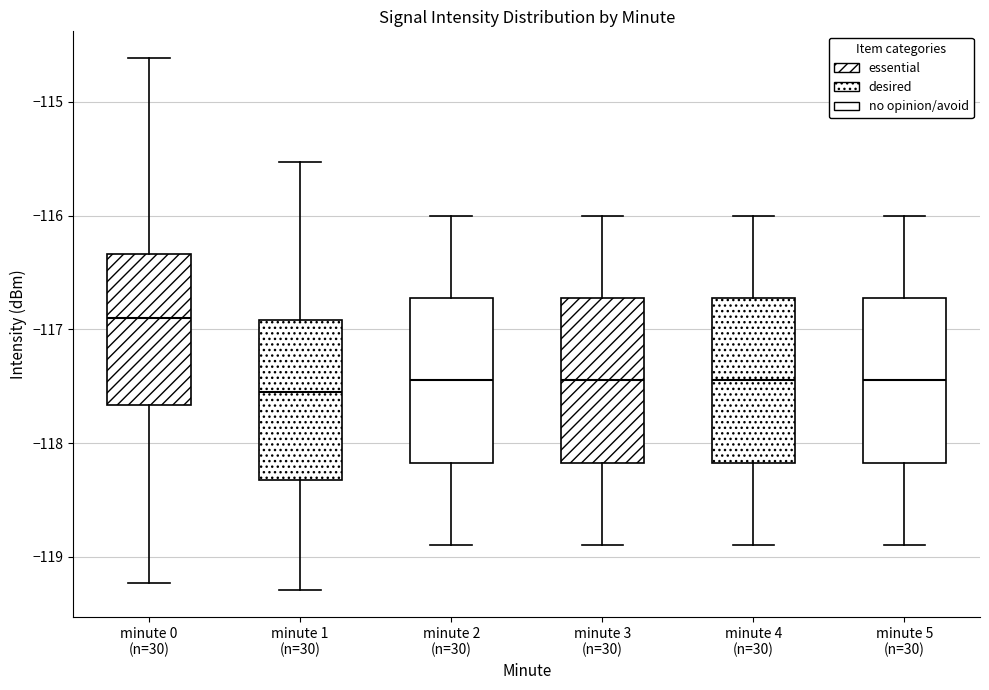

Reading left to right, read every box against the y-axis: the position of its median line, the range the box covers, and the ends of its whiskers. The values are not printed on the chart, so give them approximately, as read against the axis.

minute 0 (n=30): median -116.9, box -117.7 to -116.3, whiskers -119.2 to -114.6
minute 1 (n=30): median -117.5, box -118.3 to -116.9, whiskers -119.3 to -115.5
minute 2 (n=30): median -117.4, box -118.2 to -116.7, whiskers -118.9 to -116.0
minute 3 (n=30): median -117.4, box -118.2 to -116.7, whiskers -118.9 to -116.0
minute 4 (n=30): median -117.4, box -118.2 to -116.7, whiskers -118.9 to -116.0
minute 5 (n=30): median -117.4, box -118.2 to -116.7, whiskers -118.9 to -116.0